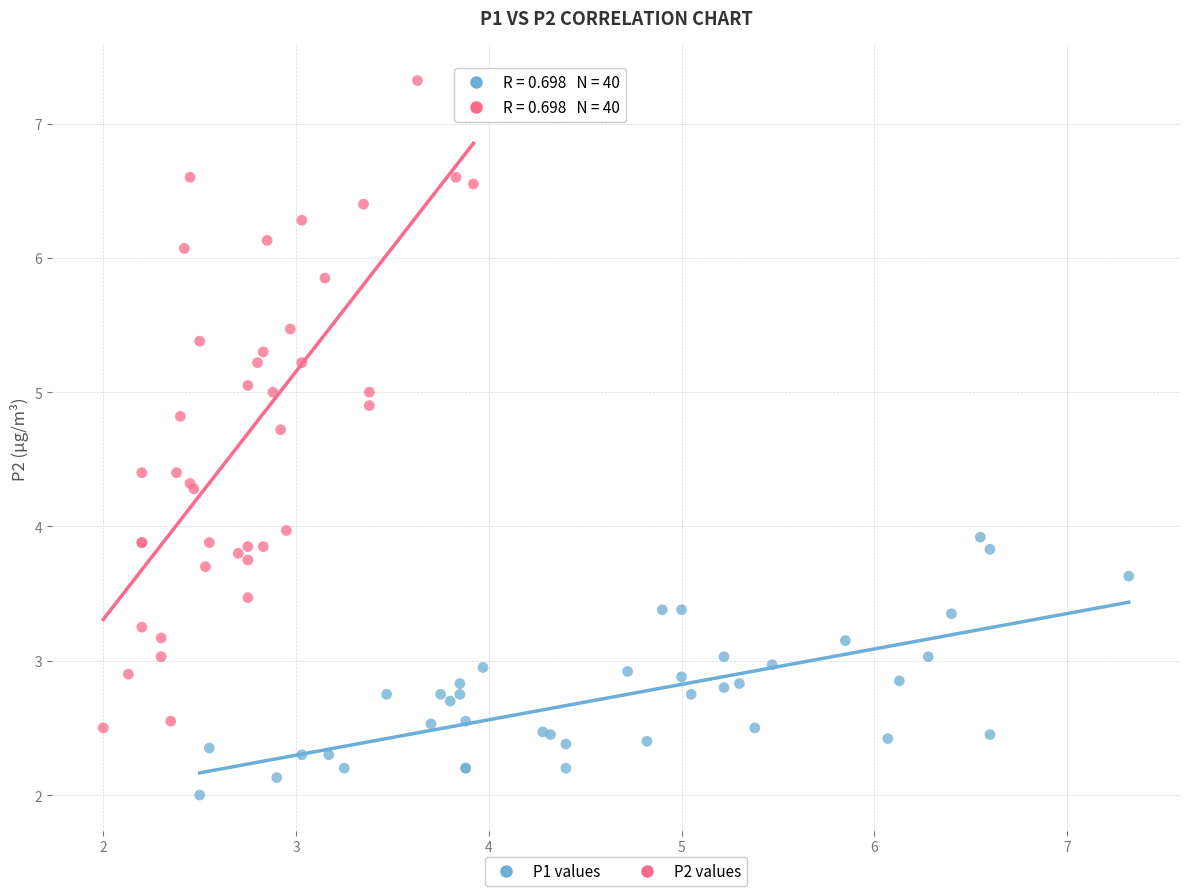

Which series reaches the maximum Y coordinate?

P2 values